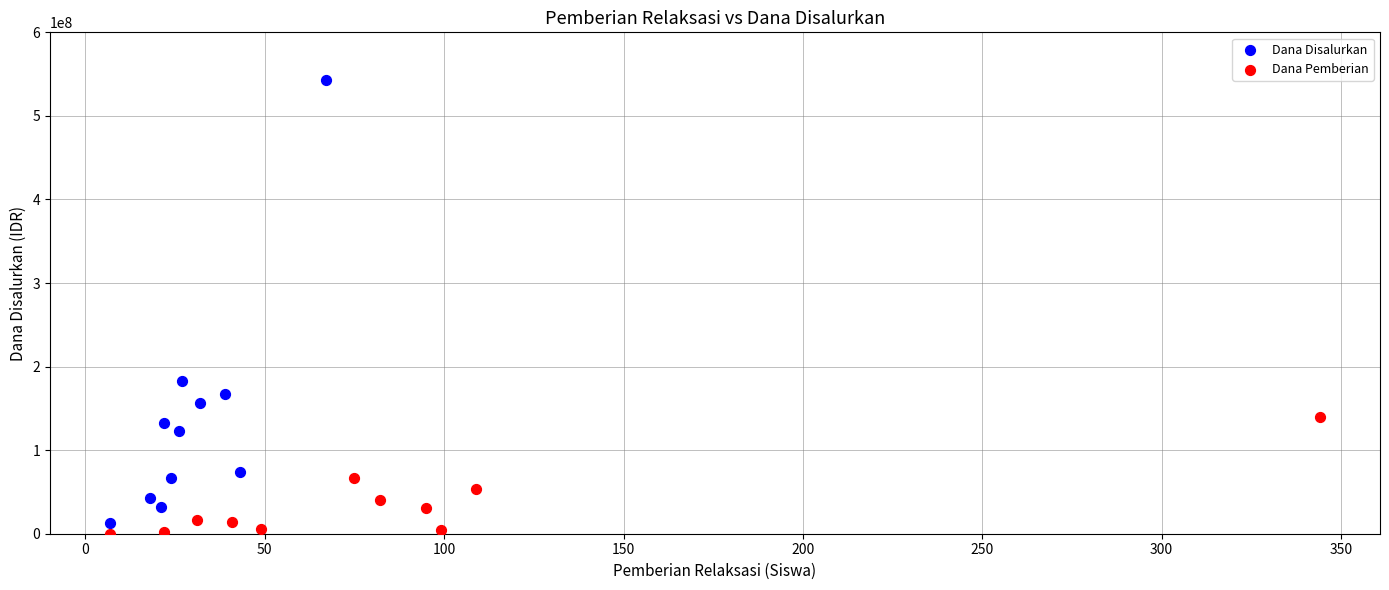

Which series has the largest Y range (max minus min)?

Dana Disalurkan